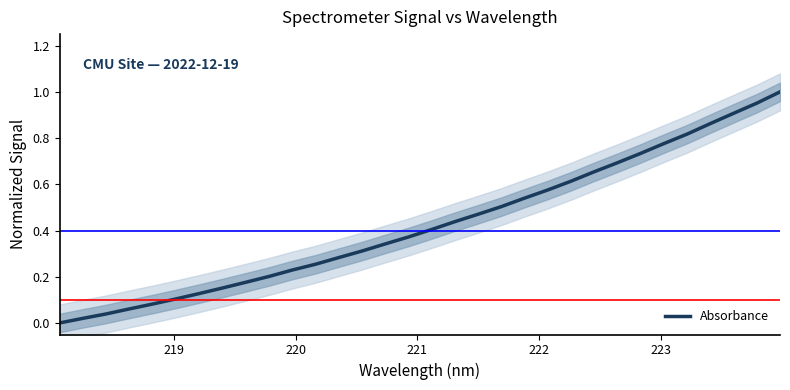

What is the difference between the maximum and second lowest values?

1.0